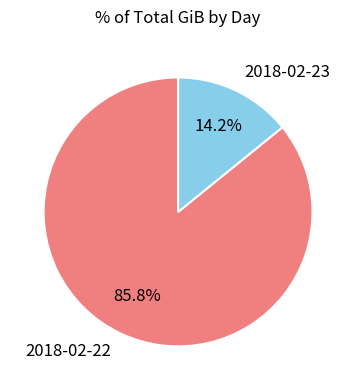

The 2018-02-23 slice represents 2% of the pie. True or false?

False